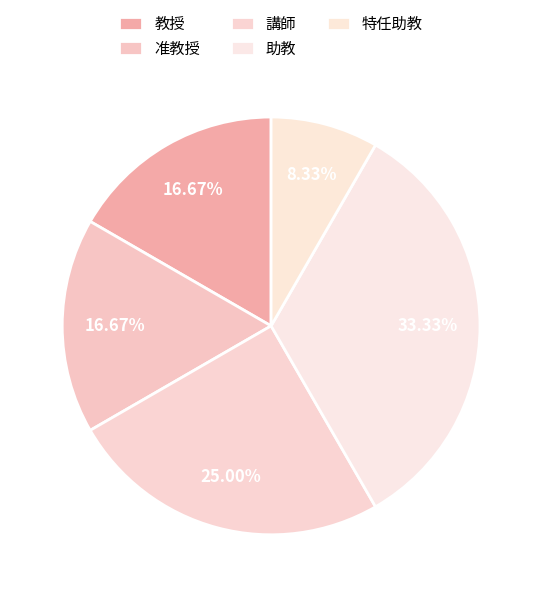

How many segments does this pie chart have?

5